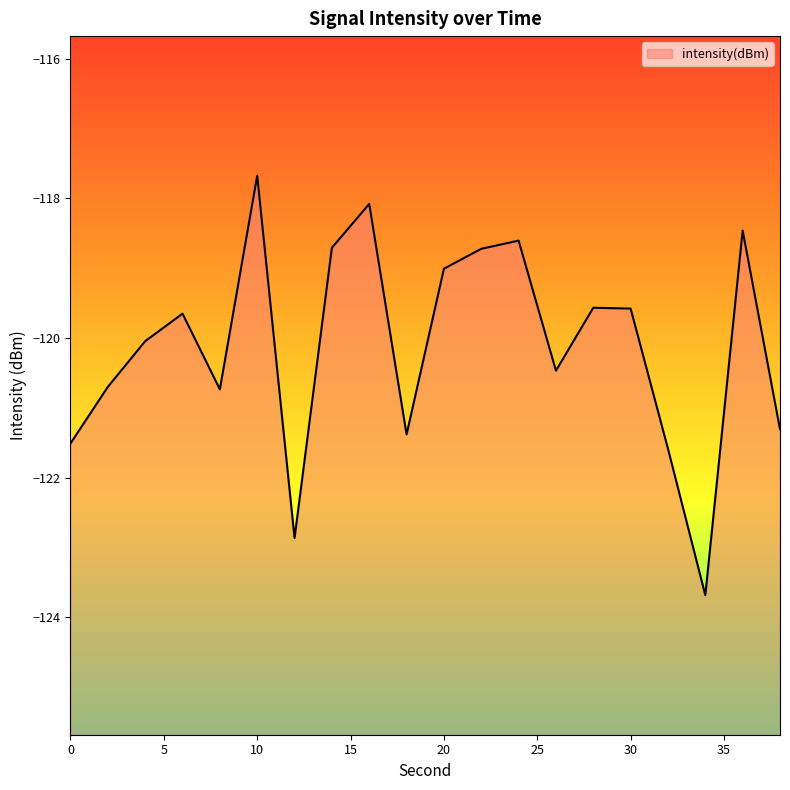

Does the chart display data point markers on the line(s)?

No